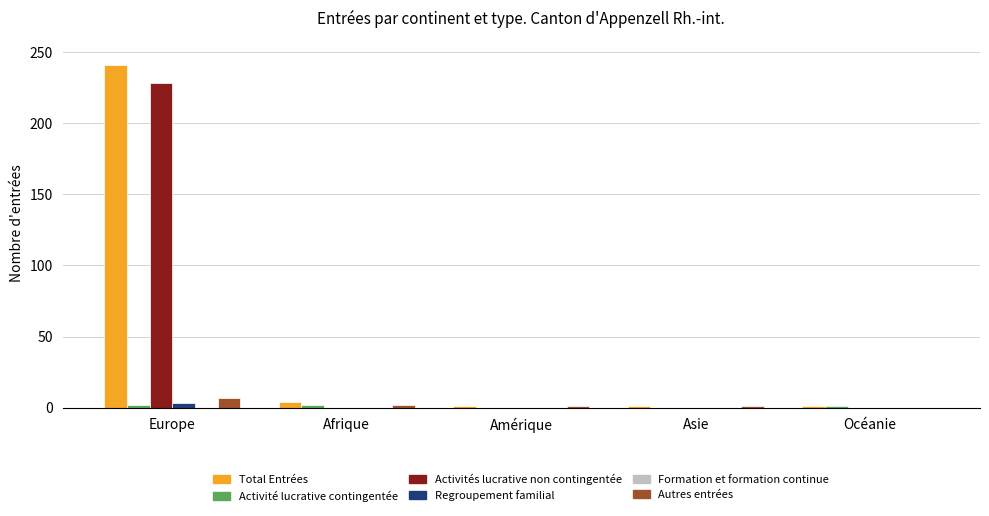

The Activités lucrative non contingentée series shows 0 at Amérique. True or false?

True